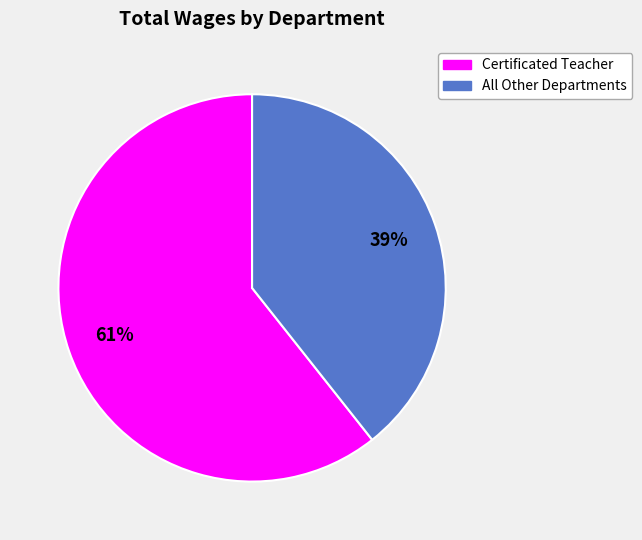

Is it true that All Other Departments is 53% of the pie?

False